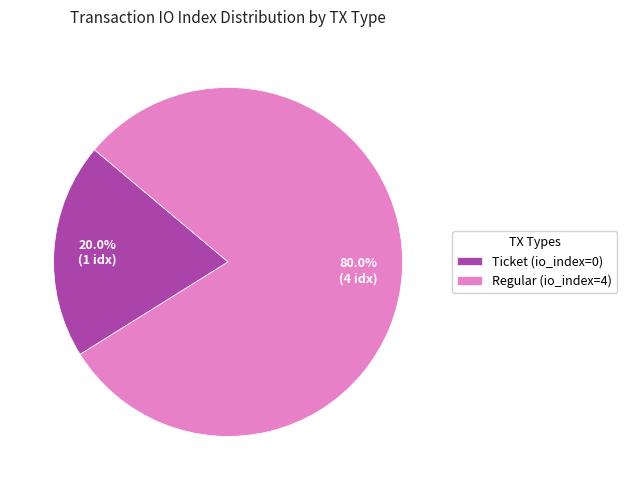

The Regular (io_index=4) slice represents 99% of the pie. True or false?

False